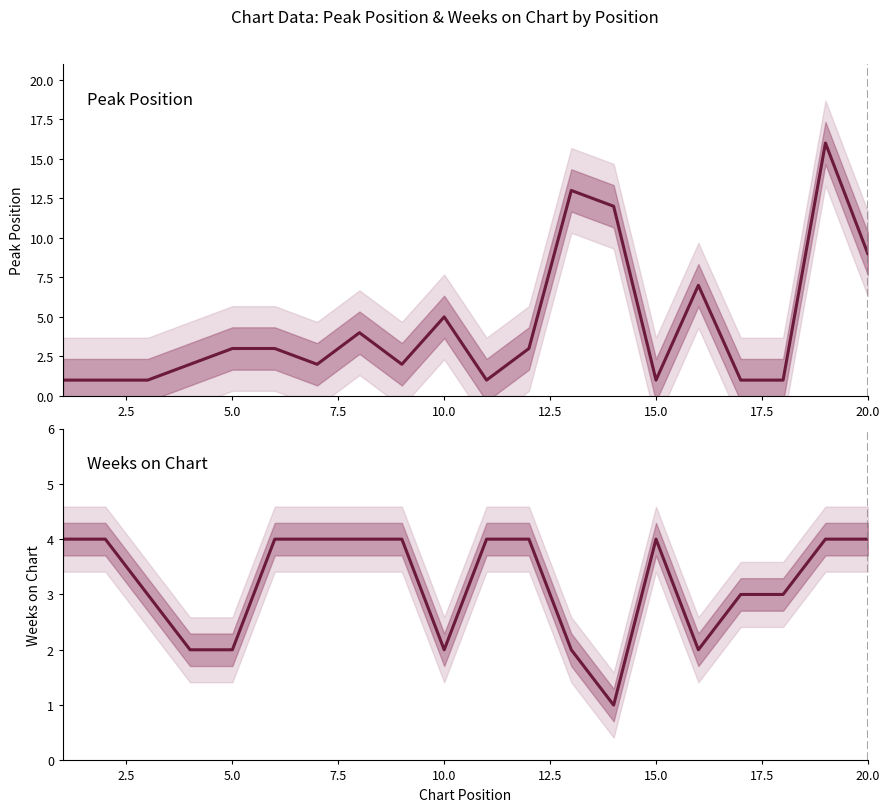

True or false: Weeks on Chart and Peak Position intersect in this chart.

True